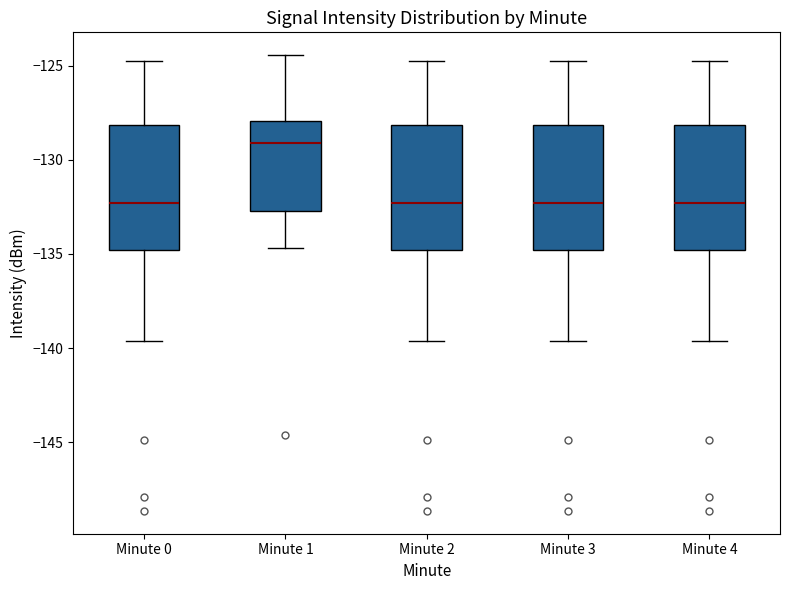

Where does the upper whisker of the box for Minute 0 end on the y-axis? The values are not printed on the chart, so give them approximately, as read against the axis.

-125.0